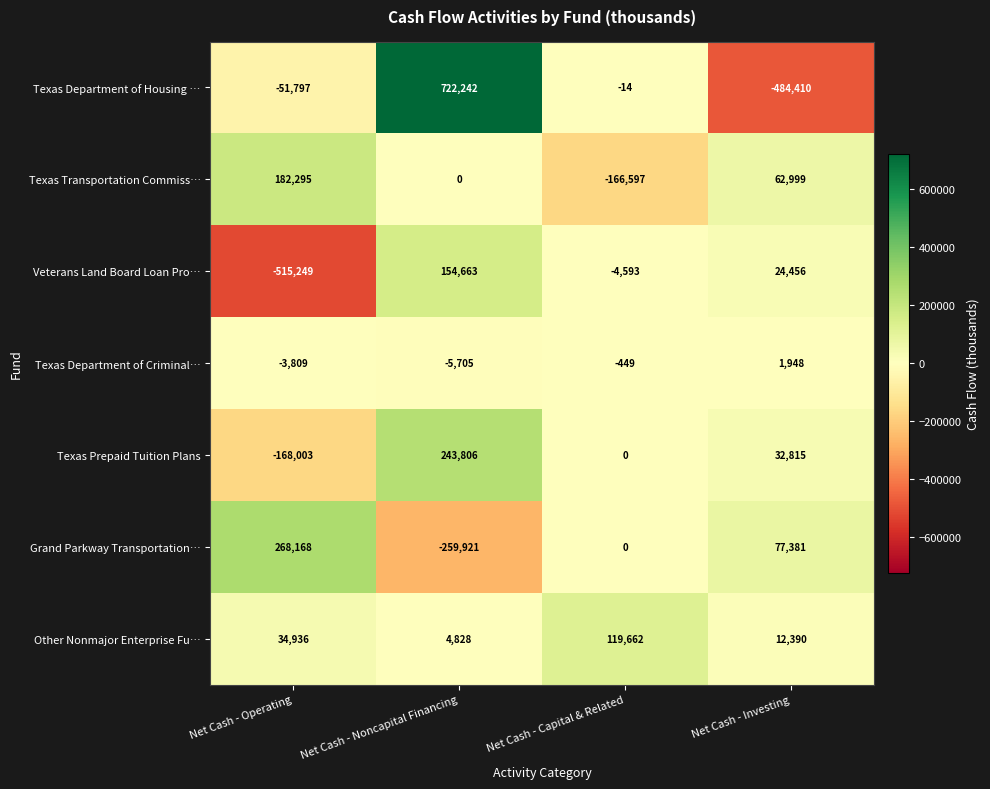

Which series changed the most between Net Cash - Operating and Net Cash - Noncapital Financing?

Texas Department of Housing …